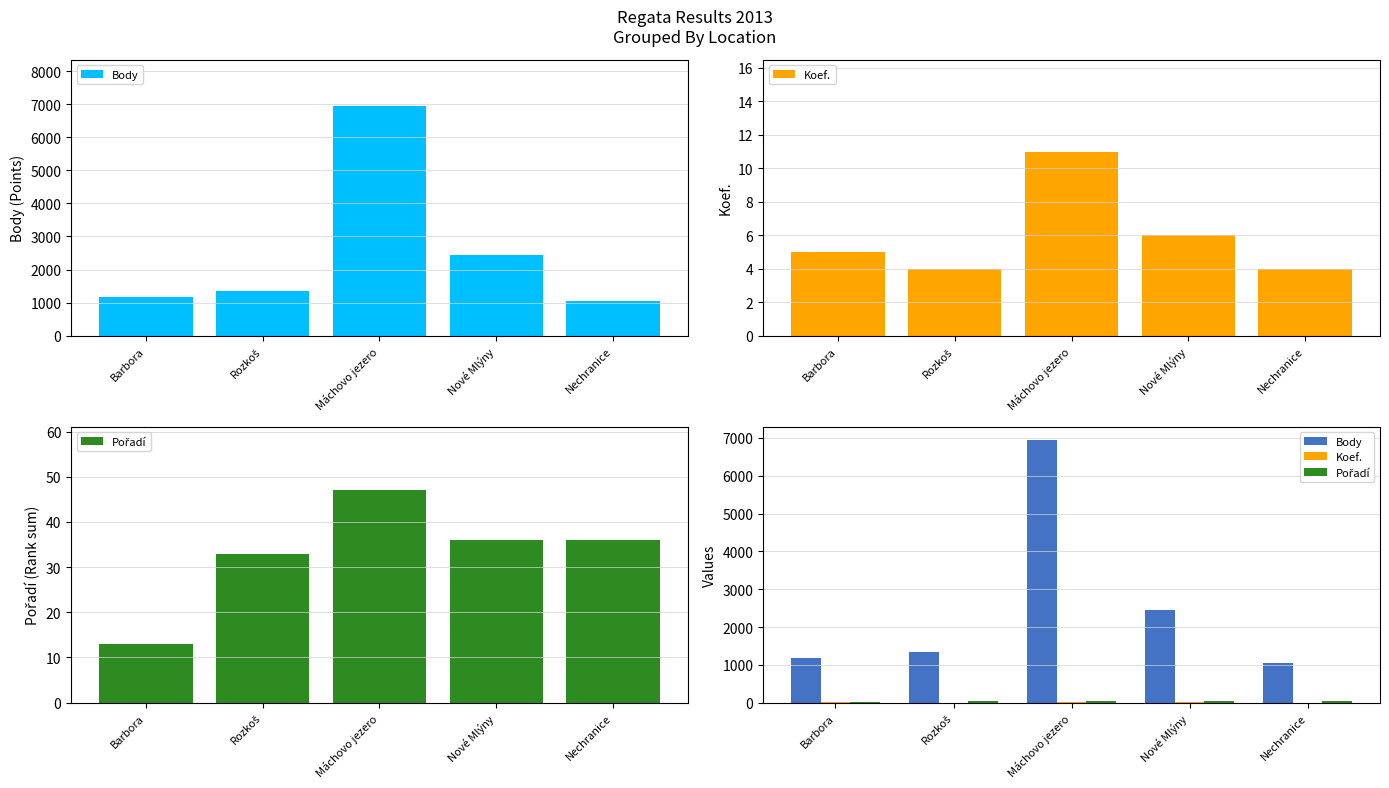

Which series has the largest range (max minus min)?

Body